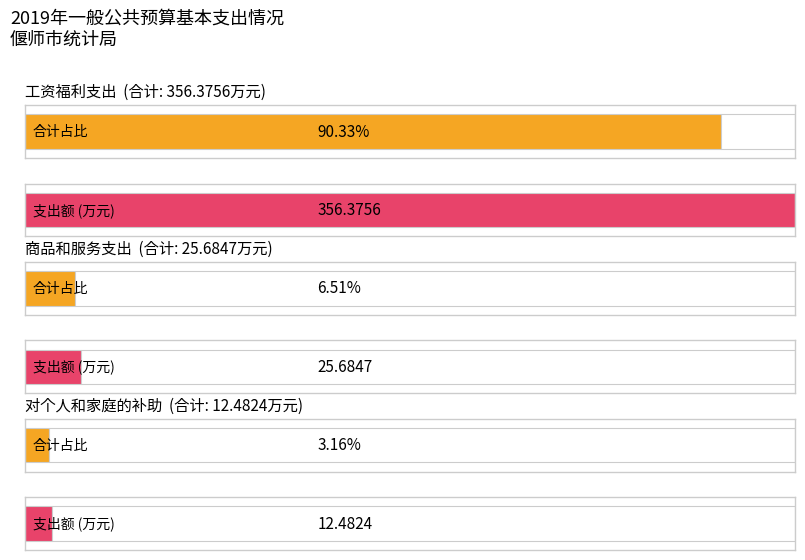

Is it true that 合计 equals 616.2 at 工资福利支出?

False